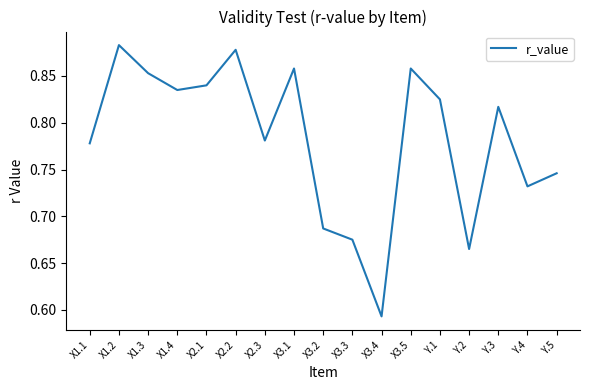

What is the difference between the maximum and minimum values?

0.3